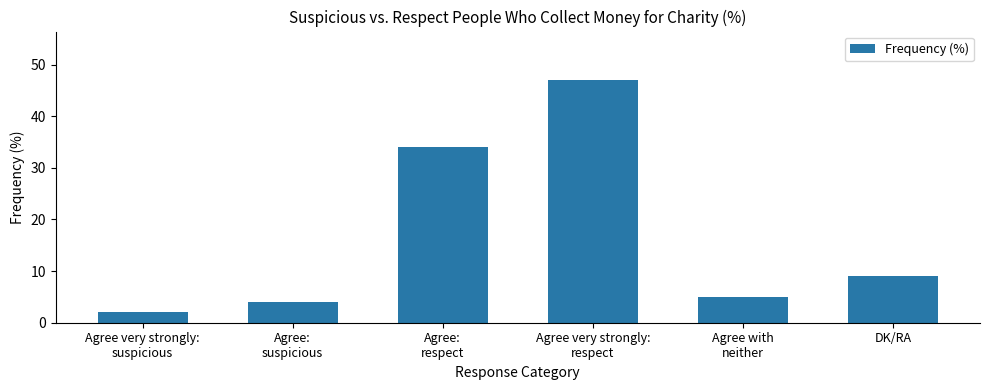

What is the difference between the maximum and minimum values?

45